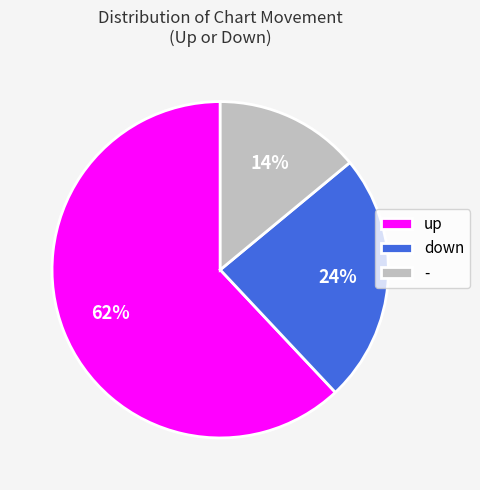

Is down the majority of the pie?

No